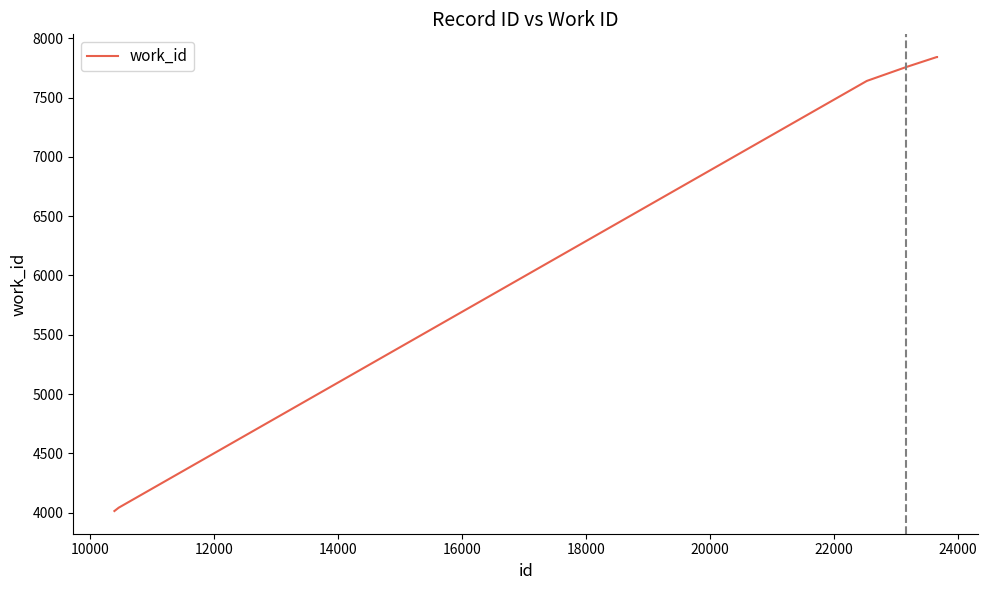

What is the minimum value shown in the chart?

4014